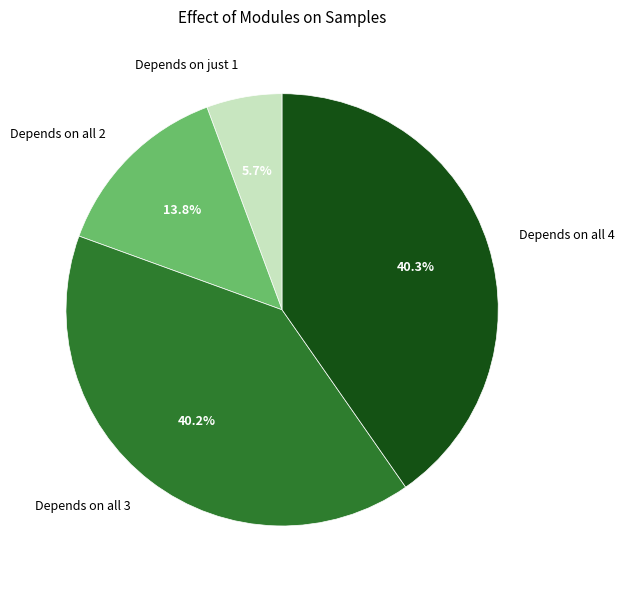

What is the ratio of the value at Depends on just 1 to the value at Depends on all 2?

0.4